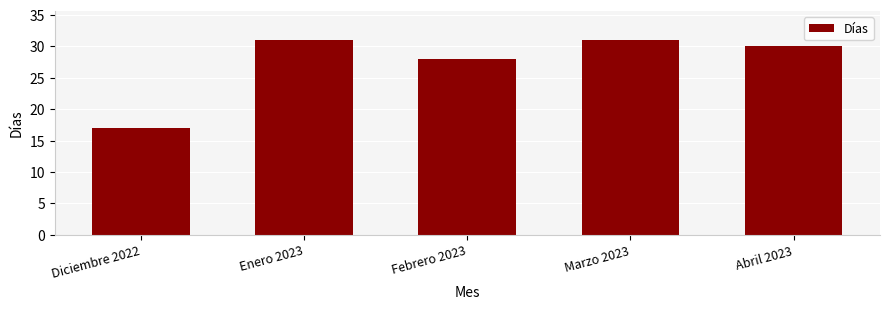

True or false: the data shows 31 at Enero 2023.

True